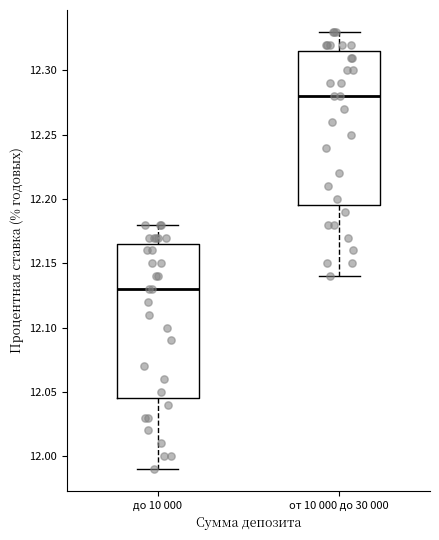

Where does the lower whisker of the box for от 10 000 до 30 000 end on the y-axis? The values are not printed on the chart, so give them approximately, as read against the axis.

12.140